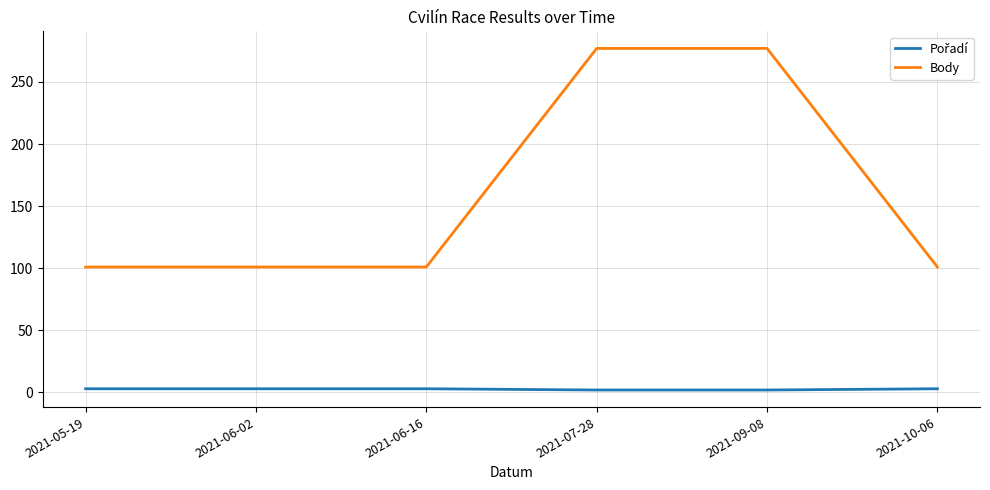

The Body series shows 33 at 2021-06-16. True or false?

False